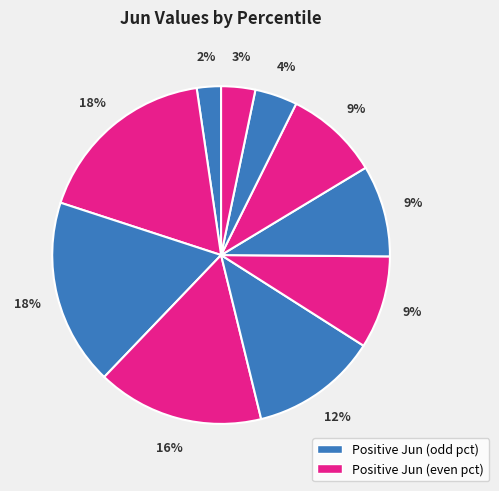

Which slice is the smallest?

pct05